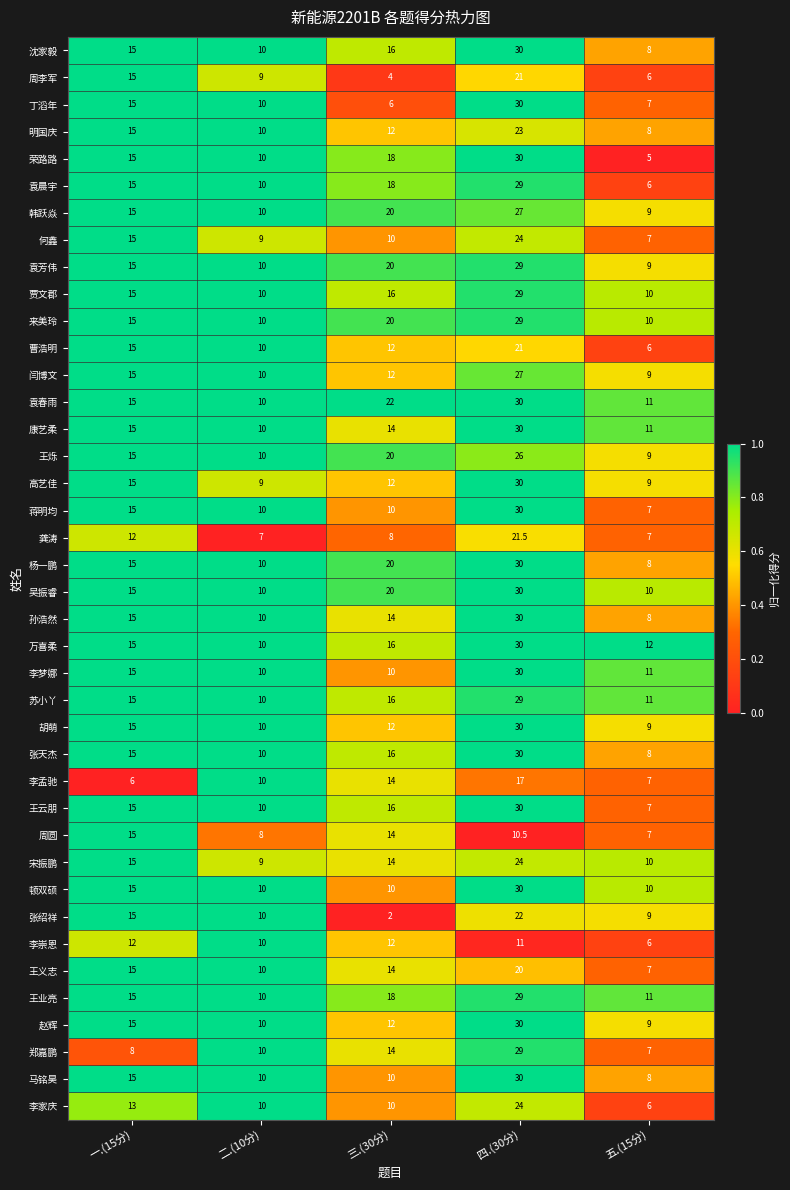

What value does the 王云朋 series have at 五.(15分)?

7.0